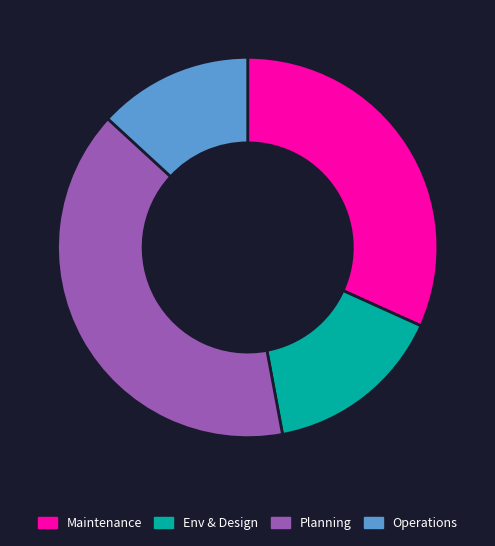

Is there a majority slice in this chart?

No